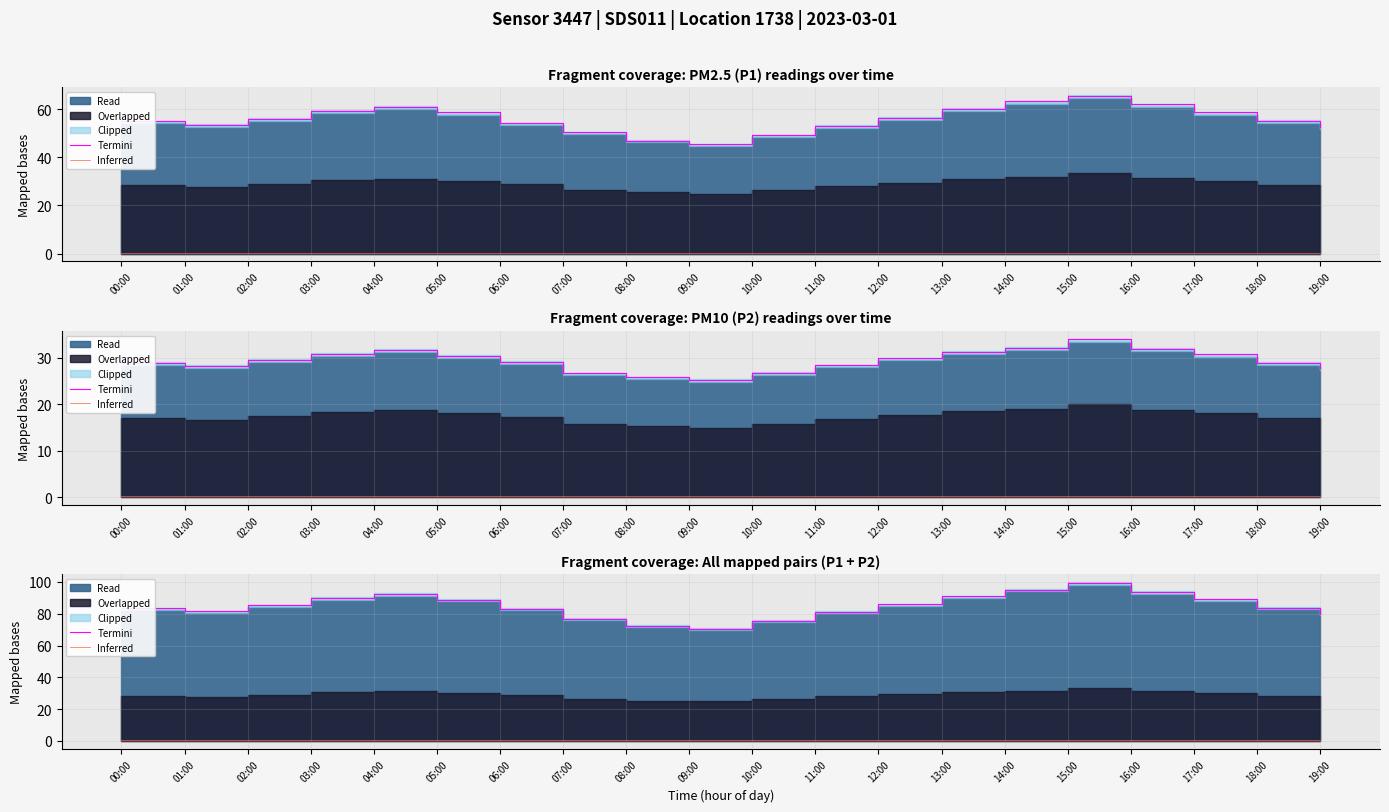

At which label does Termini first exceed 85?

02:00